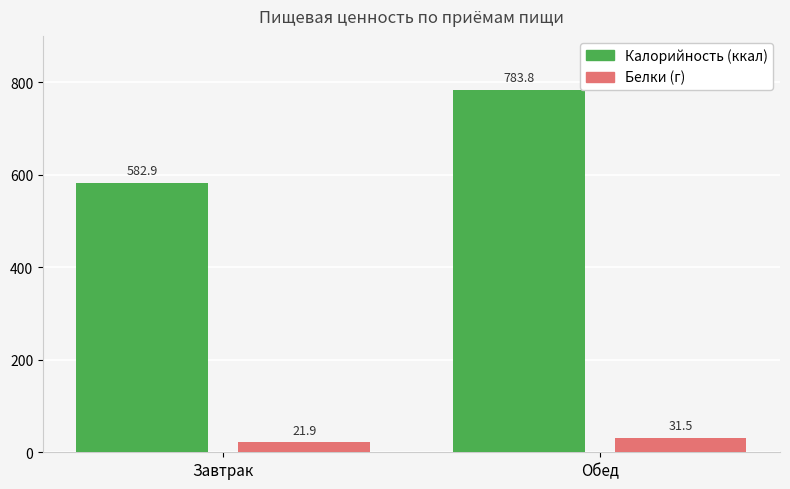

At Обед, list the series in order from smallest to largest.

Белки (г), Калорийность (ккал)